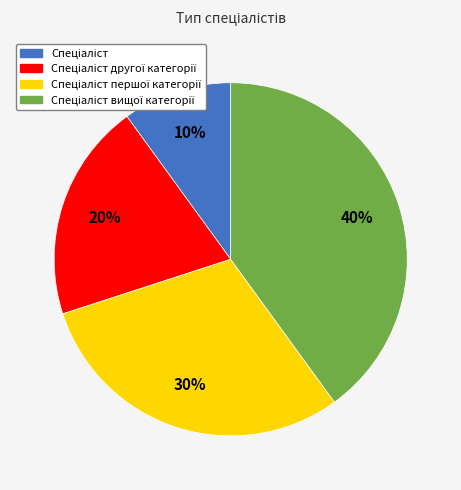

Is there a majority slice in this chart?

No